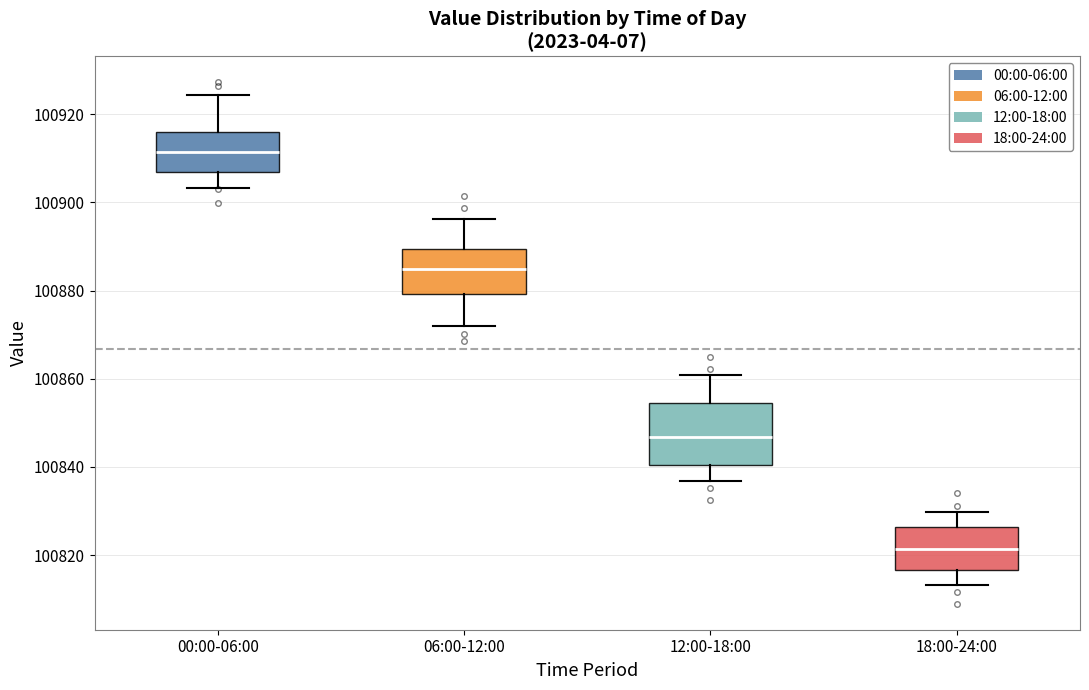

Which box is the tallest, from its lower edge to its upper edge?

12:00-18:00